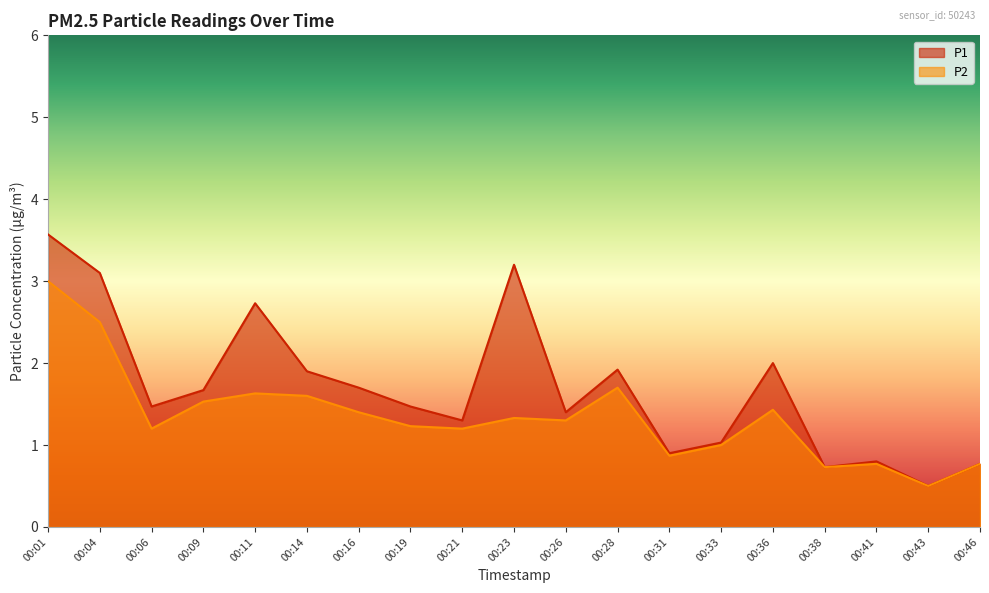

Does the chart display data point markers on the line(s)?

No